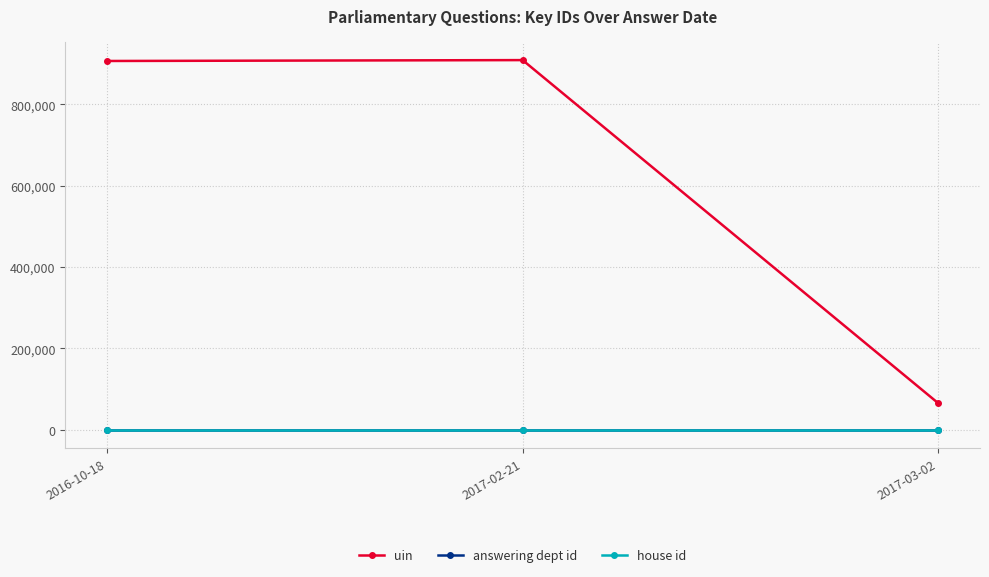

What is the greatest value displayed?

908822